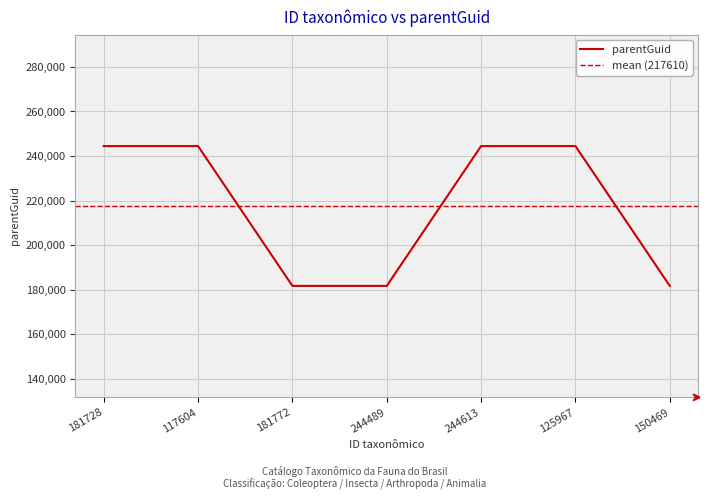

List the labels in order of value, smallest first.

244489, 181772, 150469, 181728, 117604, 244613, 125967